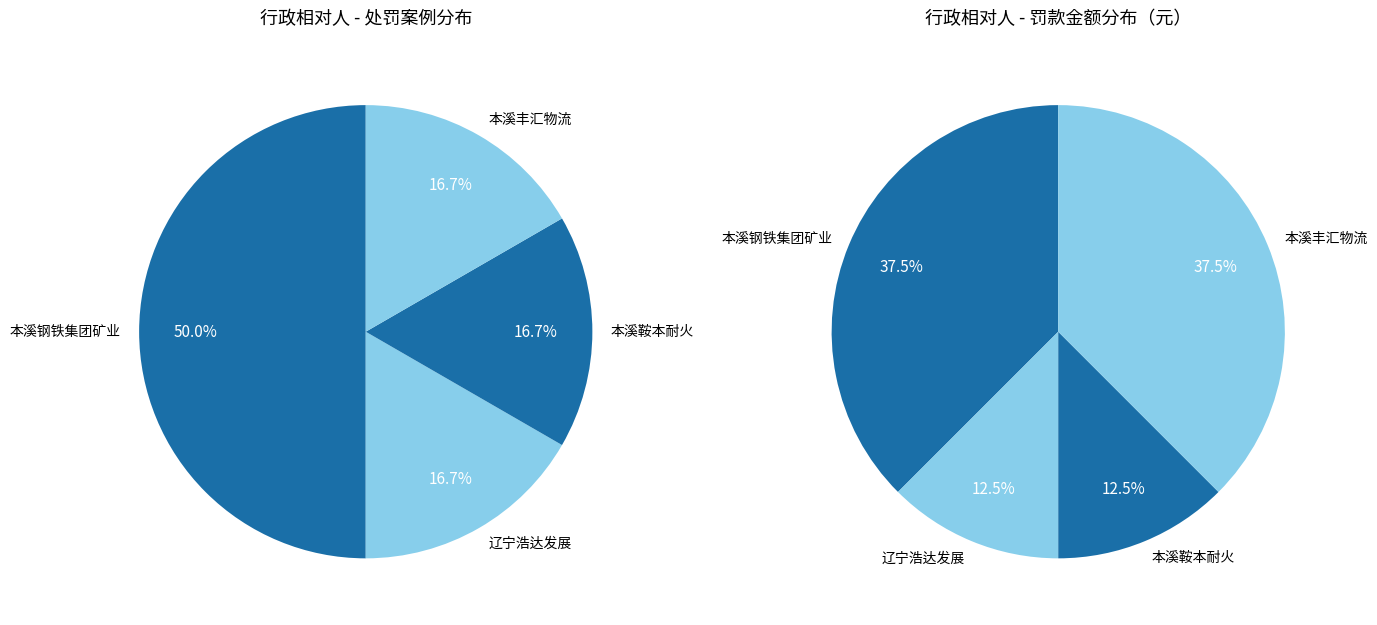

Does 辽宁浩达发展有限公司 represent more than half of the total?

No